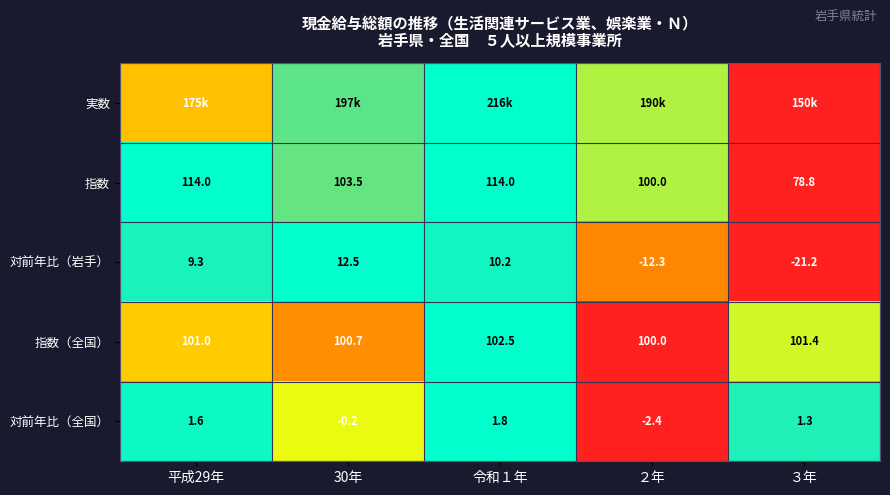

How many values in 対前年比（岩手） are below zero?

2